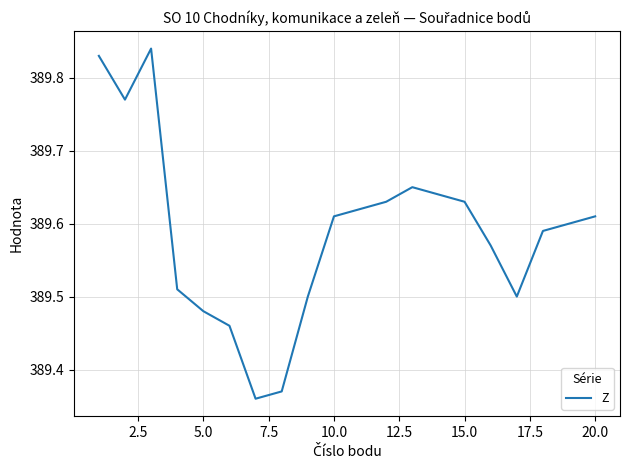

What is the difference between the maximum and minimum values?

0.5